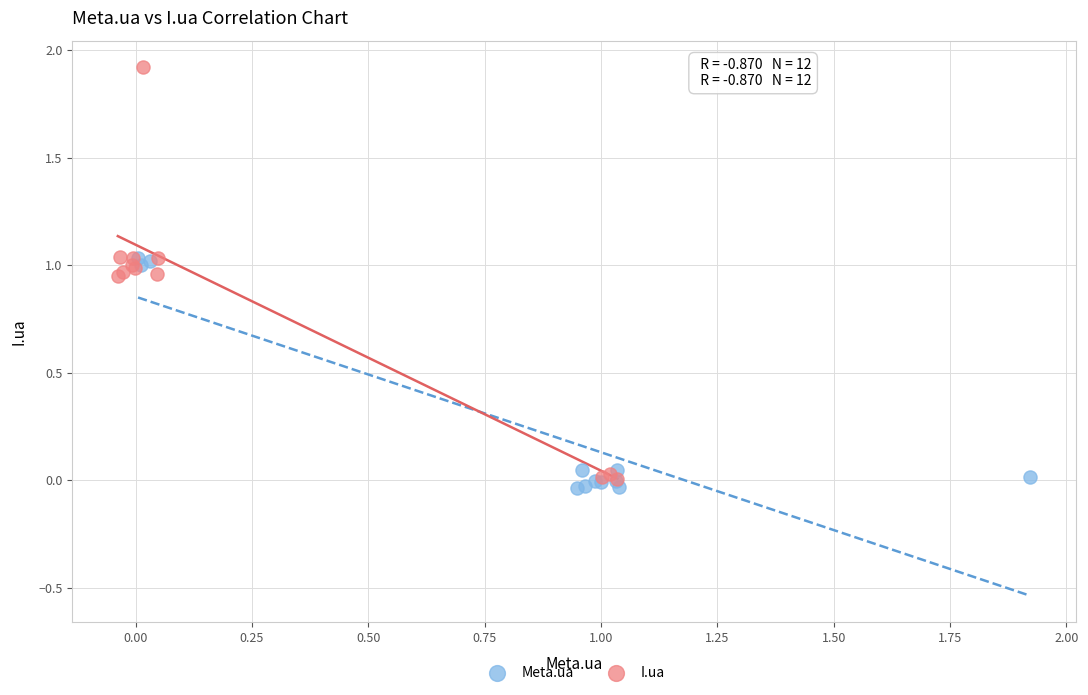

What are all the series names shown in the legend?

Meta.ua, I.ua